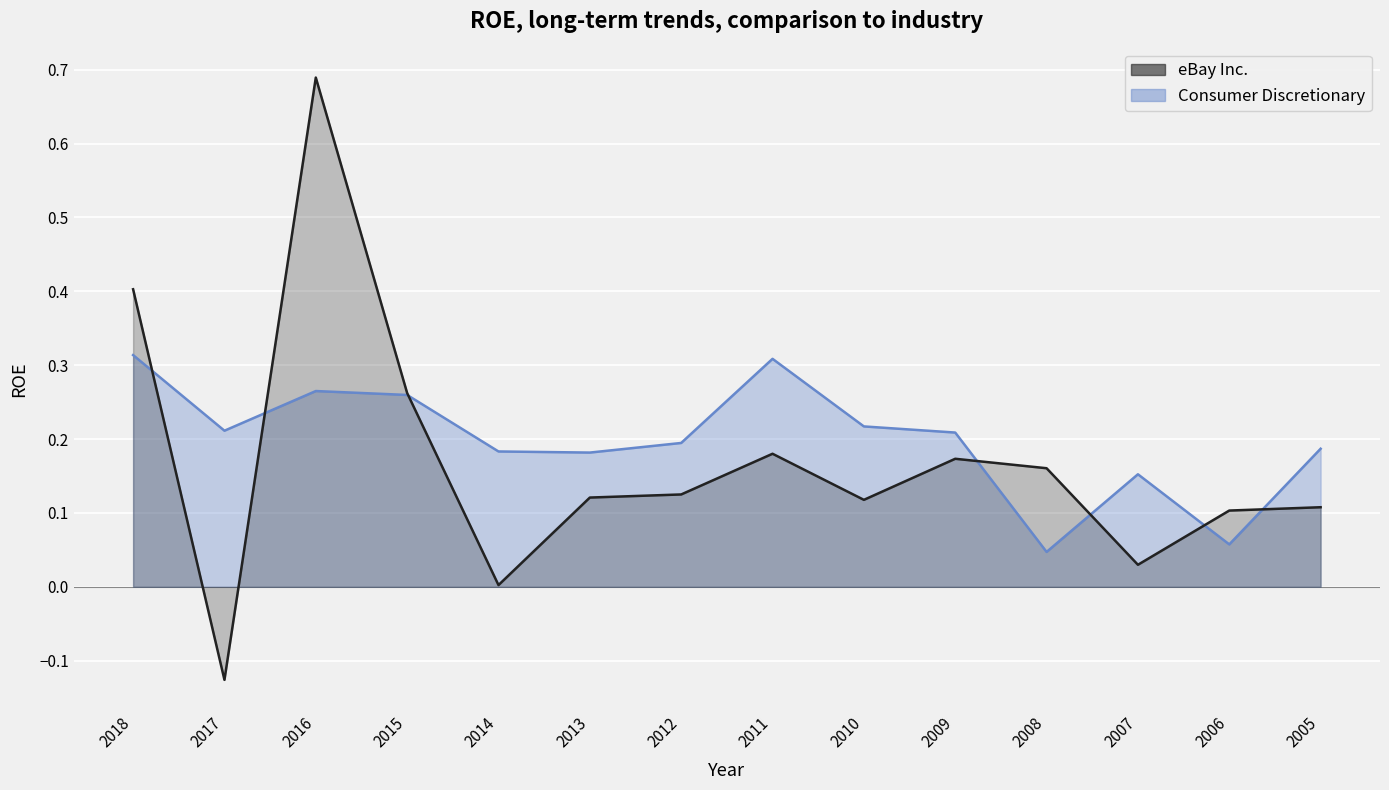

How many data points does each series have?

14